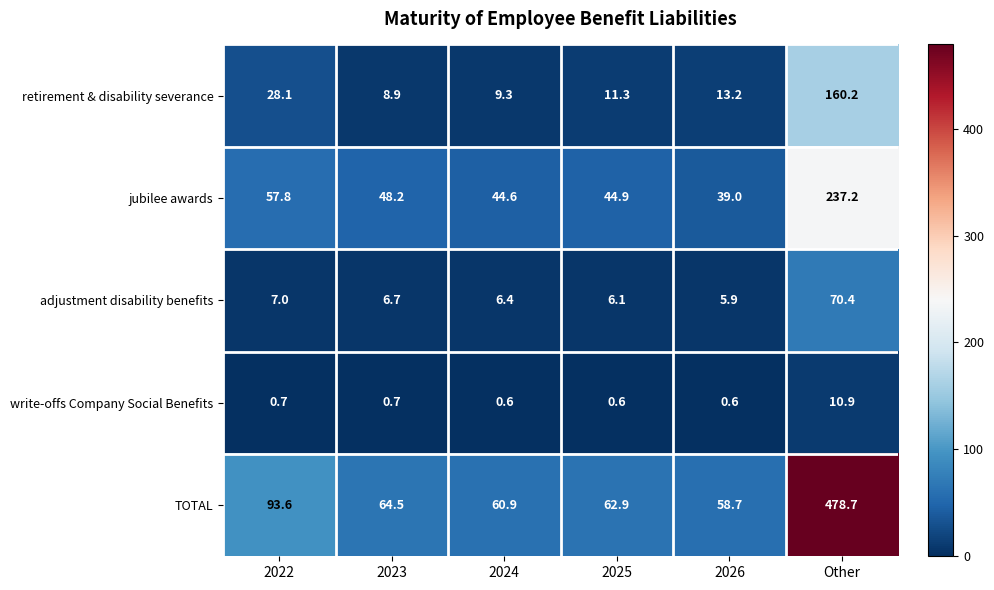

Count the number of categories in the chart.

6